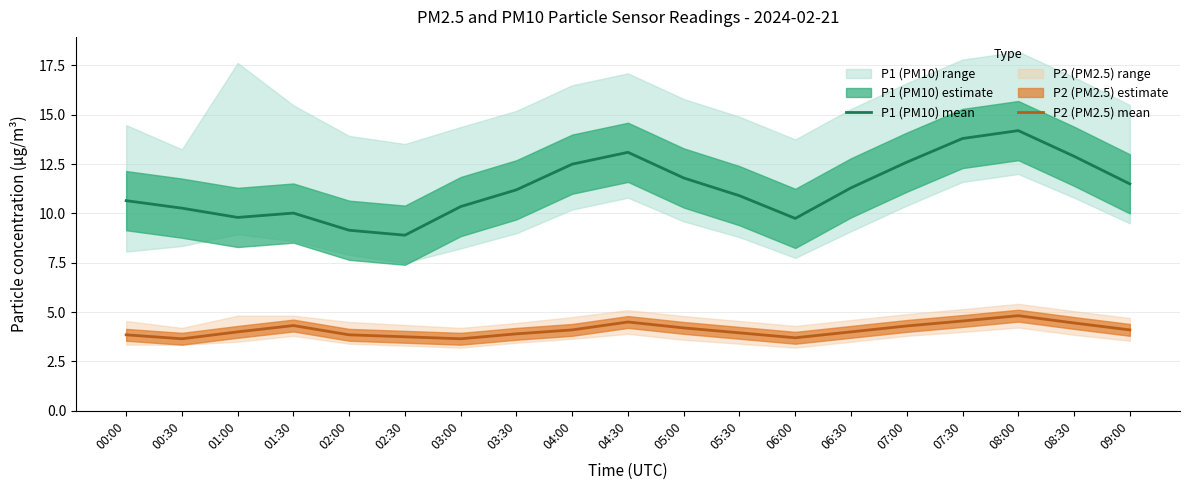

What is the value of the P1 (PM10) mean point at the 8th from the left?

11.2